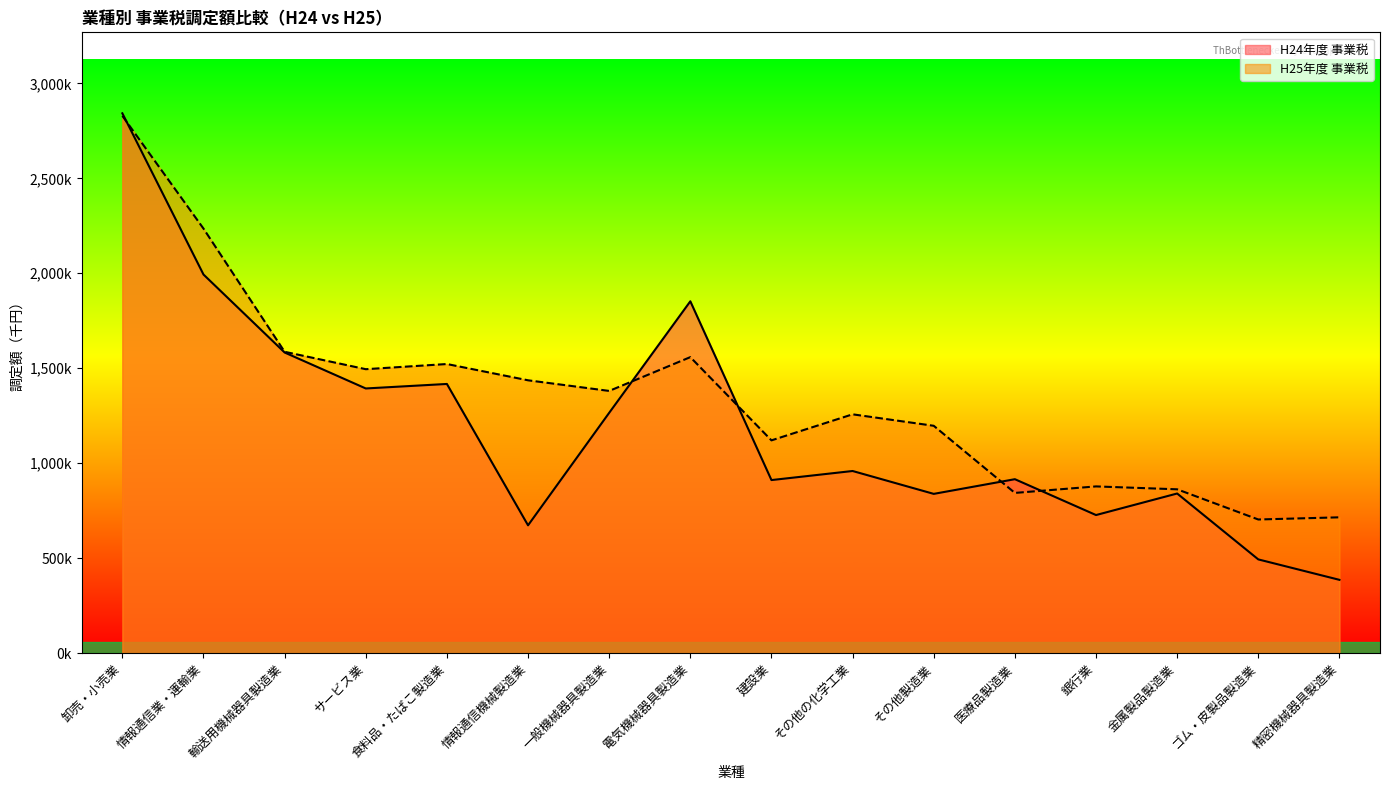

Where does the H24年度 事業税 series first go above 959001?

卸売・小売業